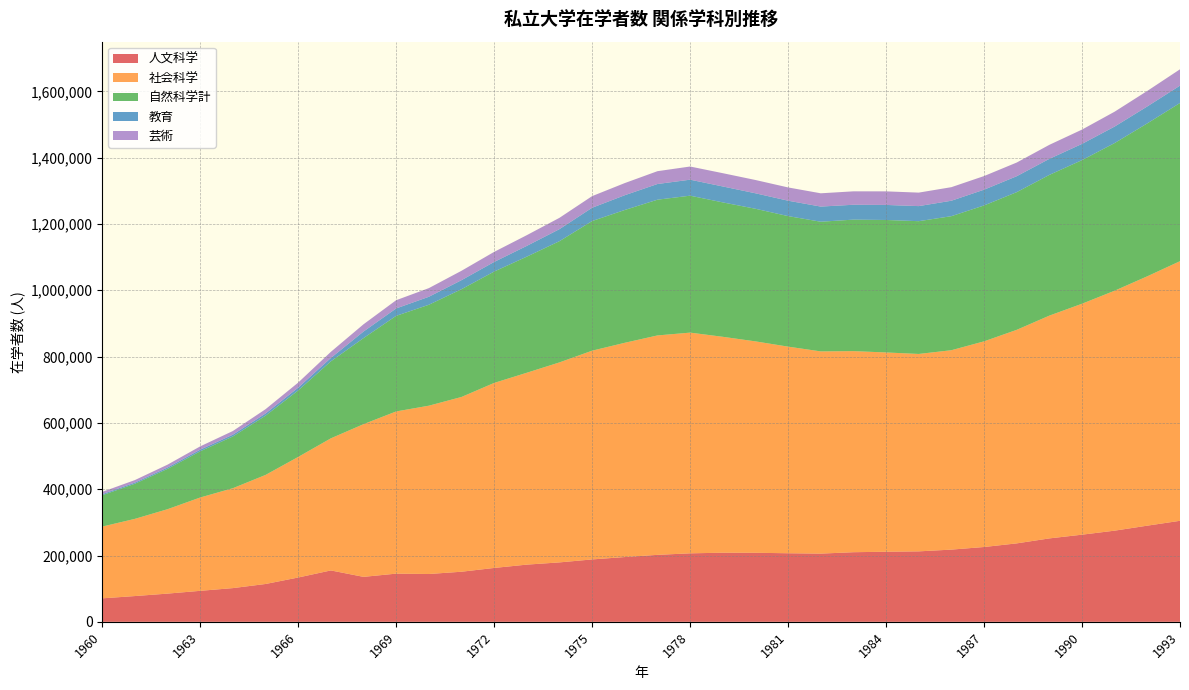

Reading left to right, list all the values displayed in this chart.

人文科学: 1960=70816	1961=77701	1962=85095	1963=93471	1964=101688	1965=114100	1966=133647	1967=155006	1968=135608	1969=145333	1970=144217	1971=151079	1972=162499	1973=172521	1974=179238	1975=188178	1976=195395	1977=201988	1978=206575	1979=208462	1980=208231	1981=206819	1982=205750	1983=209943	1984=211433	1985=212501	1986=217799	1987=225665	1988=236584	1989=251616	1990=262834	1991=274985	1992=290044	1993=304703
社会科学: 1960=216469	1961=232860	1962=254617	1963=281522	1964=301344	1965=328921	1966=363710	1967=398404	1968=460562	1969=489224	1970=507665	1971=527113	1972=558063	1973=578730	1974=603236	1975=629643	1976=646232	1977=661802	1978=665705	1979=651221	1980=637659	1981=623186	1982=609886	1983=606513	1984=601020	1985=595436	1986=601405	1987=620291	1988=644069	1989=671960	1990=696582	1991=723805	1992=752186	1993=783059
自然科学計: 1960=94471	1961=105974	1962=121653	1963=139397	1964=156000	1965=178734	1966=200600	1967=232264	1968=259607	1969=288349	1970=304445	1971=325053	1972=335928	1973=350227	1974=365649	1975=391056	1976=400573	1977=409428	1978=413053	1979=405392	1980=399995	1981=393738	1982=391128	1983=396646	1984=399607	1985=400477	1986=404306	1987=409893	1988=415320	1989=424441	1990=433176	1991=445325	1992=461252	1993=477140
教育: 1960=3327	1961=3438	1962=4174	1963=4858	1964=5415	1965=6509	1966=8384	1967=10179	1968=19776	1969=22329	1970=24036	1971=27227	1972=28944	1973=32412	1974=36310	1975=40031	1976=44546	1977=47306	1978=48240	1979=48061	1980=46686	1981=46433	1982=45690	1983=44827	1984=45319	1985=45464	1986=46584	1987=47541	1988=48021	1989=48410	1990=48951	1991=49775	1992=51115	1993=52349
芸術: 1960=6816	1961=7607	1962=8540	1963=9973	1964=11089	1965=13048	1966=15292	1967=18448	1968=21864	1969=24847	1970=26094	1971=28337	1972=30380	1973=32357	1974=34131	1975=35087	1976=36643	1977=38689	1978=39719	1979=40054	1980=40086	1981=40017	1982=40067	1983=40516	1984=40967	1985=40699	1986=40914	1987=41099	1988=41279	1989=42297	1990=43154	1991=44873	1992=46818	1993=49288